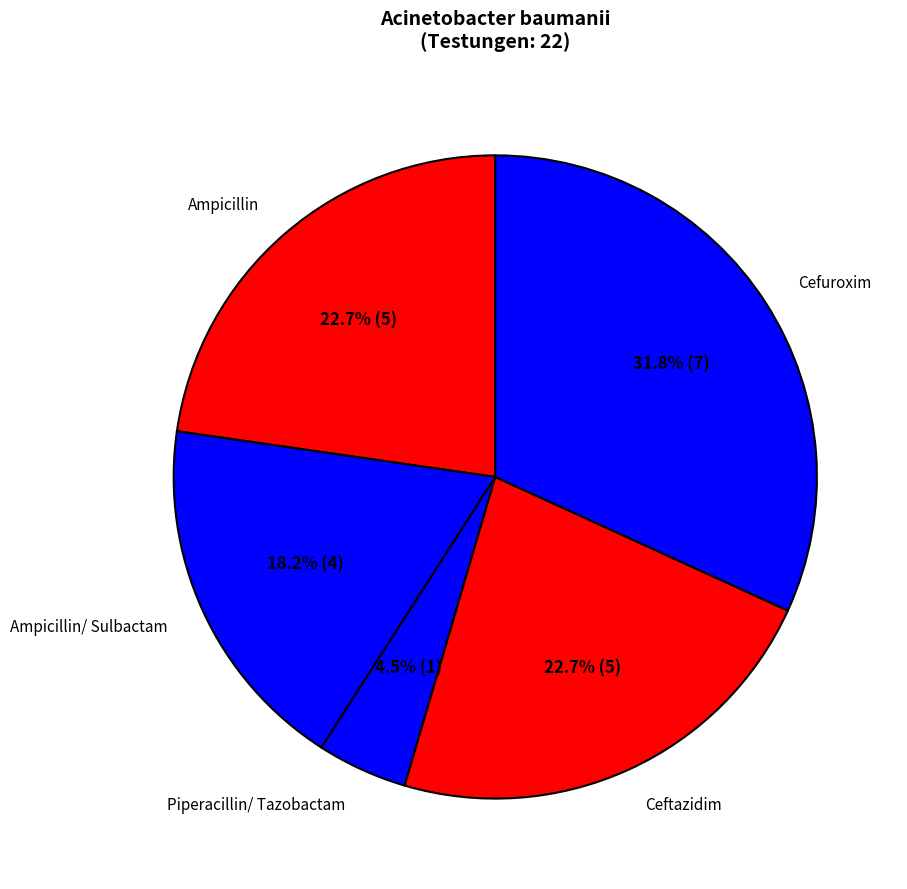

To the nearest percent, what is the average slice percentage?

20%